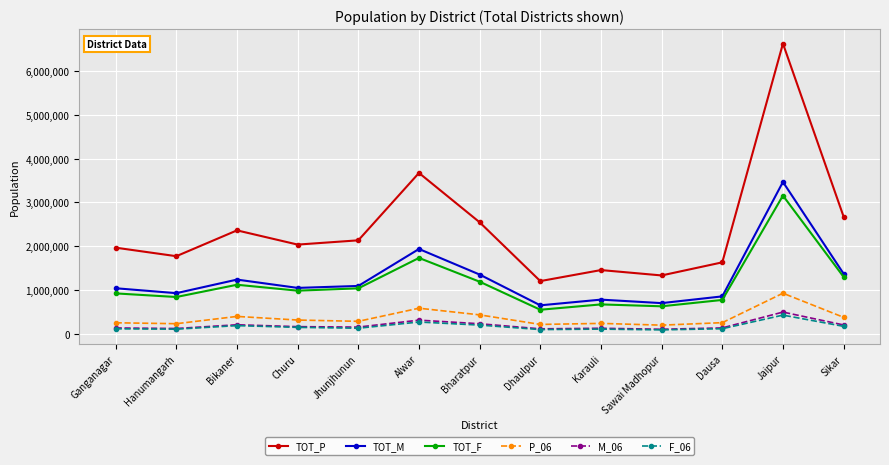

At which label does P_06 reach its peak?

Jaipur